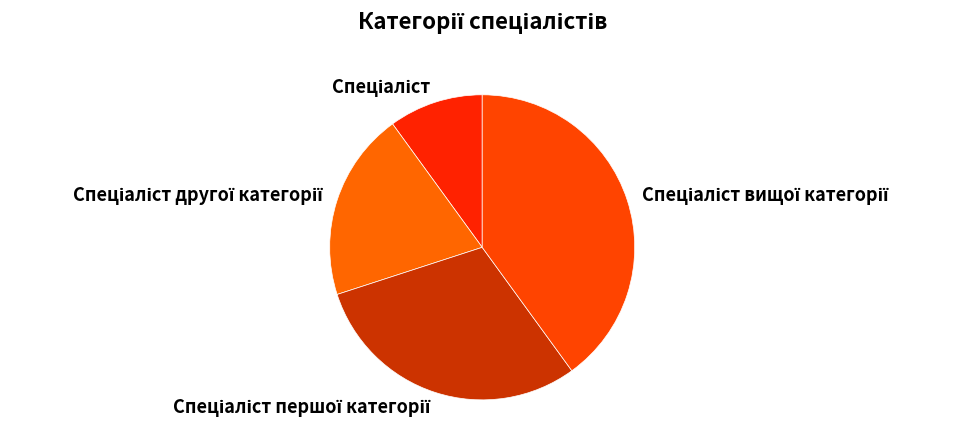

Is there any slice that represents more than half of the pie?

No